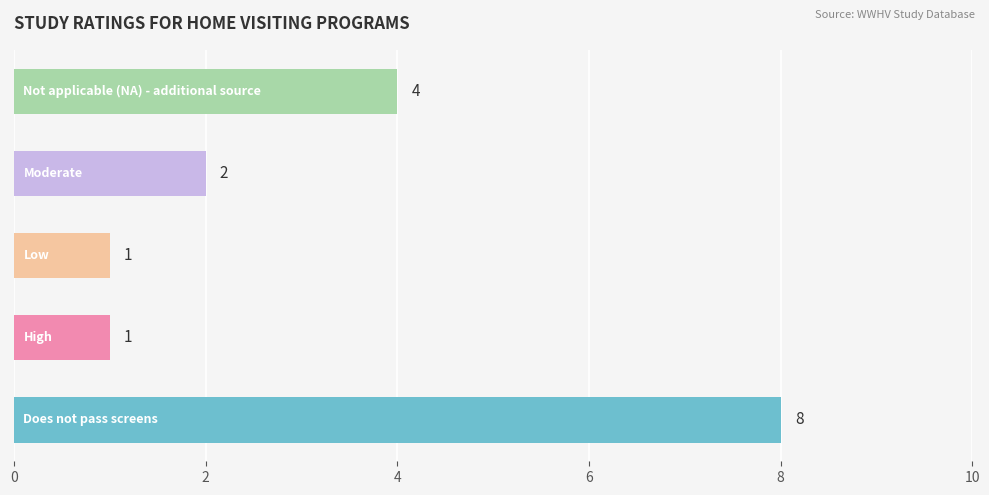

What is the maximum value shown in the chart?

8